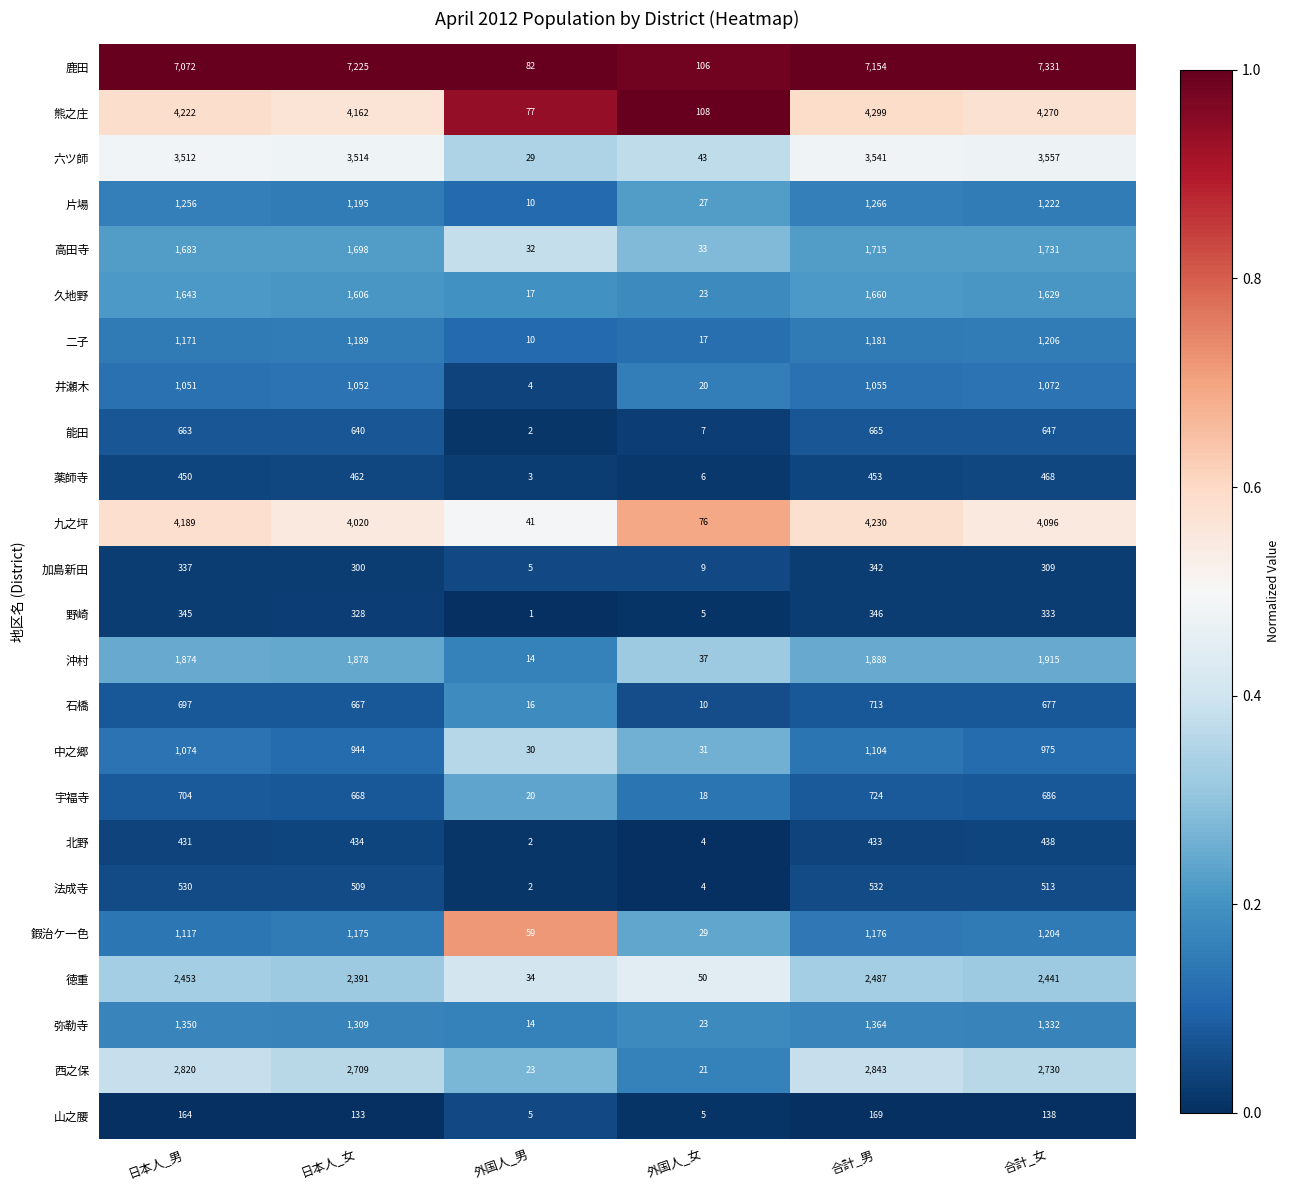

What is the average value of the 野崎 series?

226